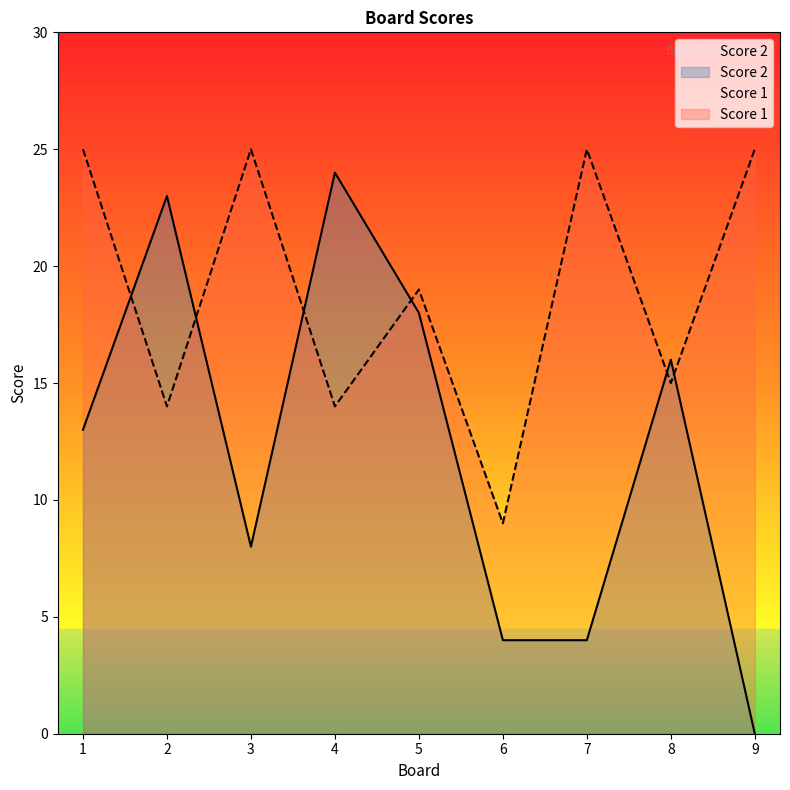

How many data points in Score 1 are above 19?

4